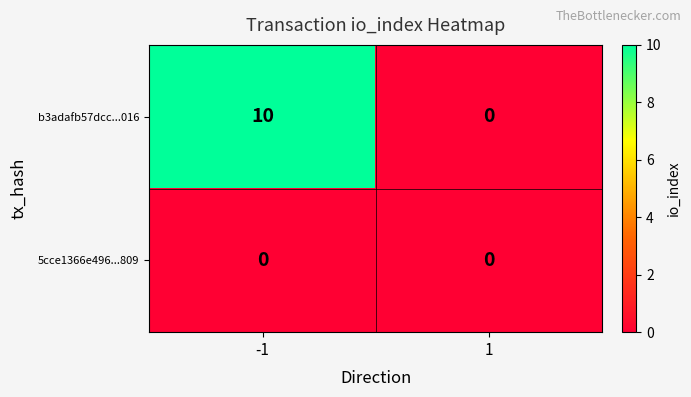

What is the average value of the b3adafb57dcc...016 series?

5